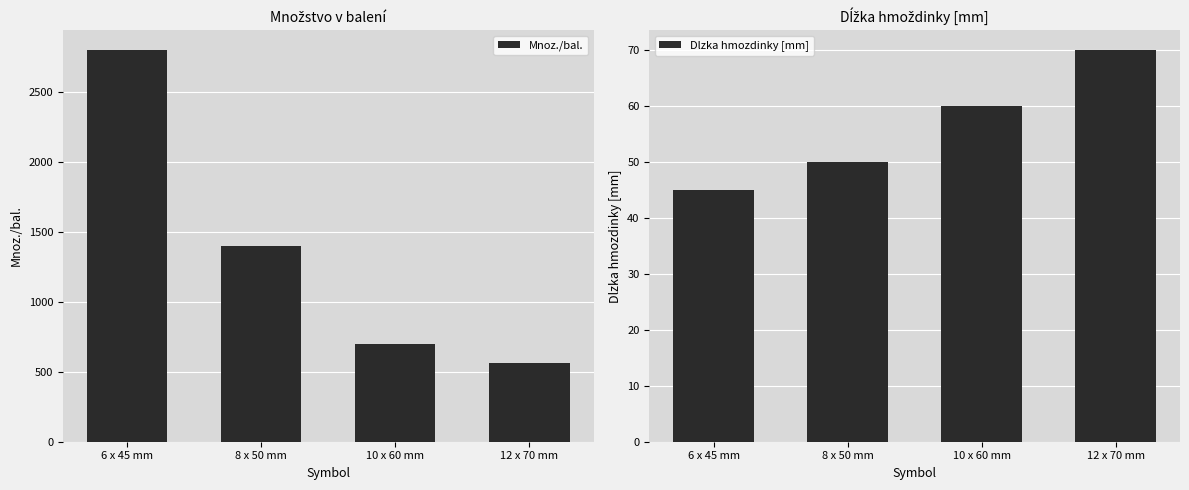

Which label corresponds to the smallest value in the chart?

6 x 45 mm